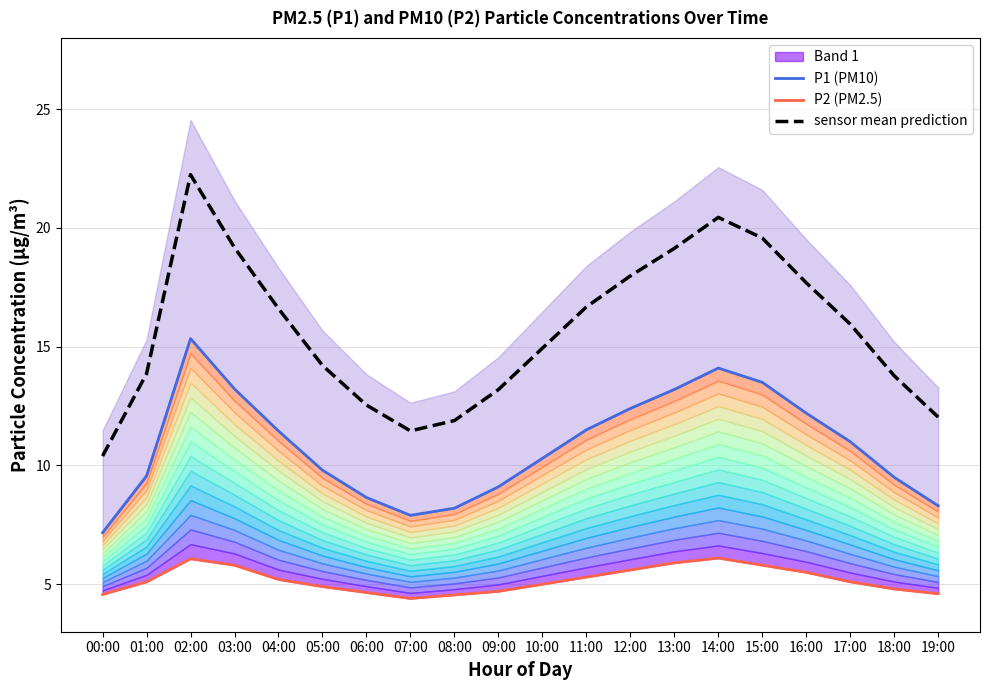

At 08:00, list the series in order from largest to smallest.

sensor mean prediction, P1 (PM10), P2 (PM2.5)